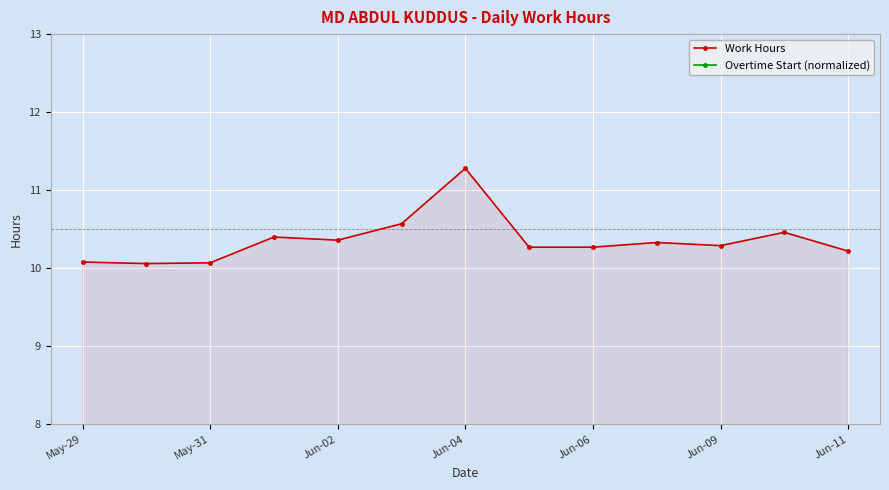

What is the lowest value of the Work Hours series?

10.1